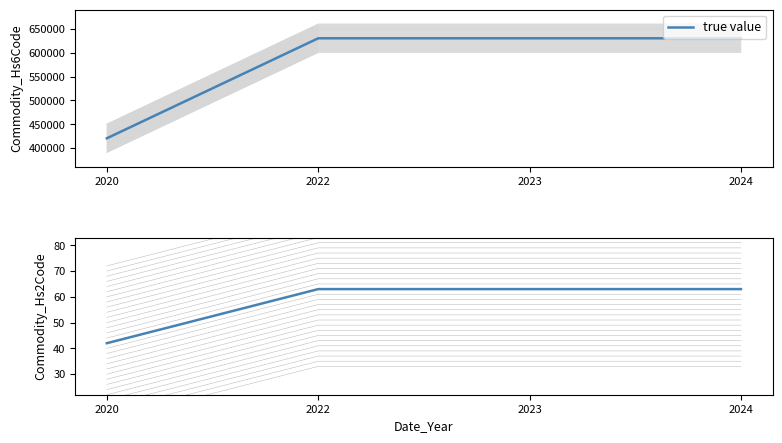

What is the difference between the values at 2020 and 2024?

21